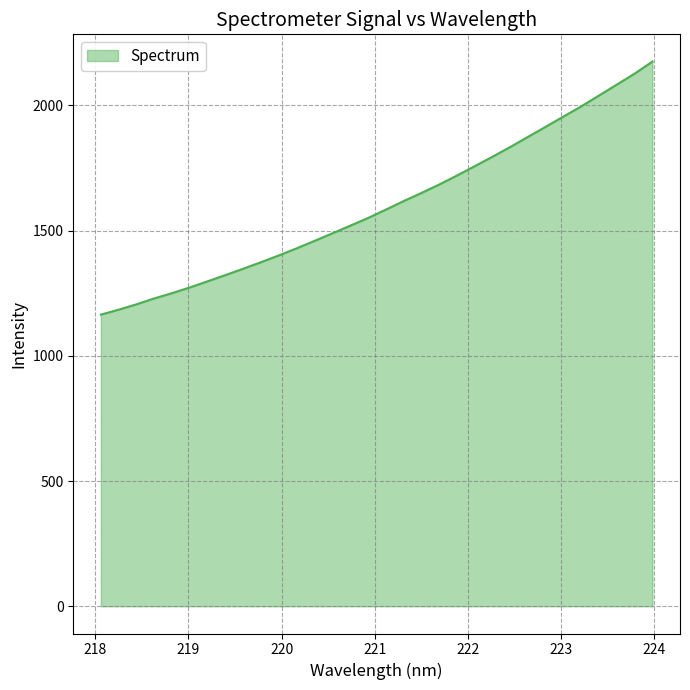

What is the difference between the maximum and minimum values?

1010.3